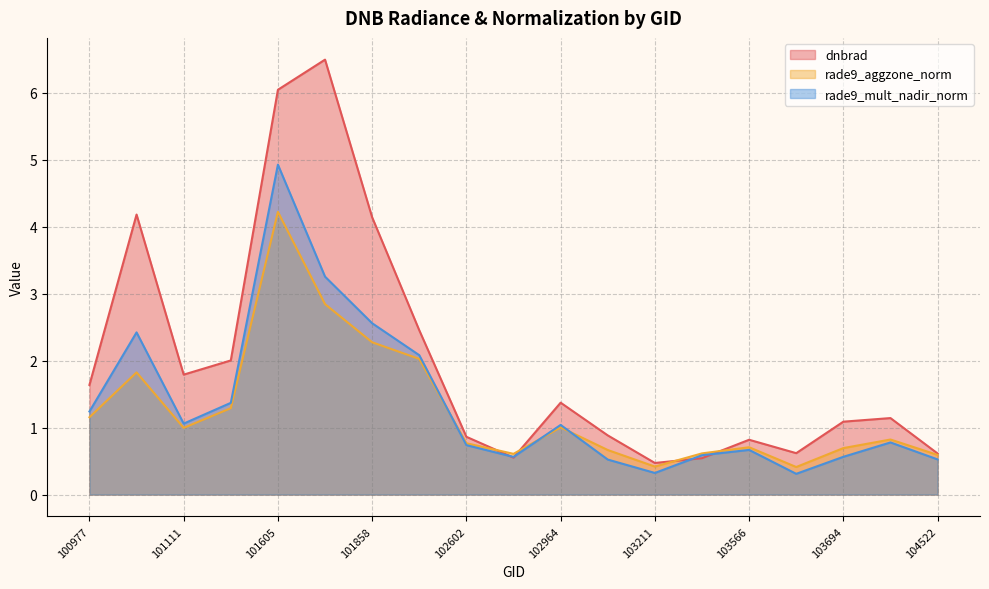

Does the chart have visible grid lines?

Yes